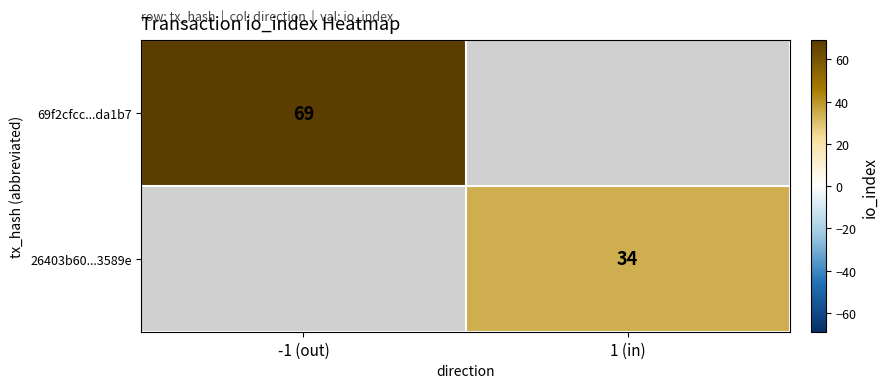

The 69f2cfcc...da1b7 series shows 25 at -1 (out). True or false?

False